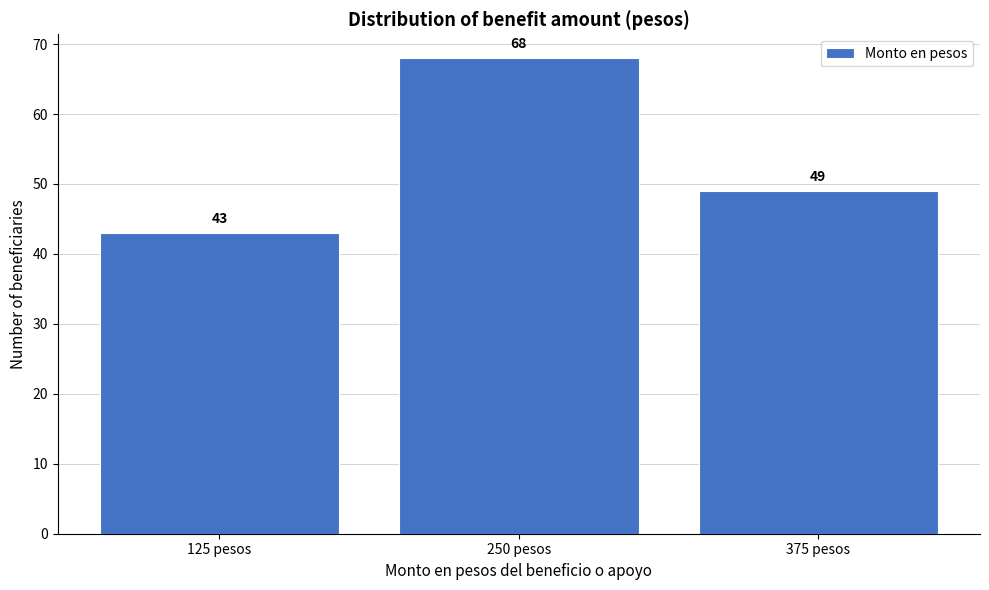

Reading left to right, transcribe all the data shown in this chart.

125 pesos=43	250 pesos=68	375 pesos=49